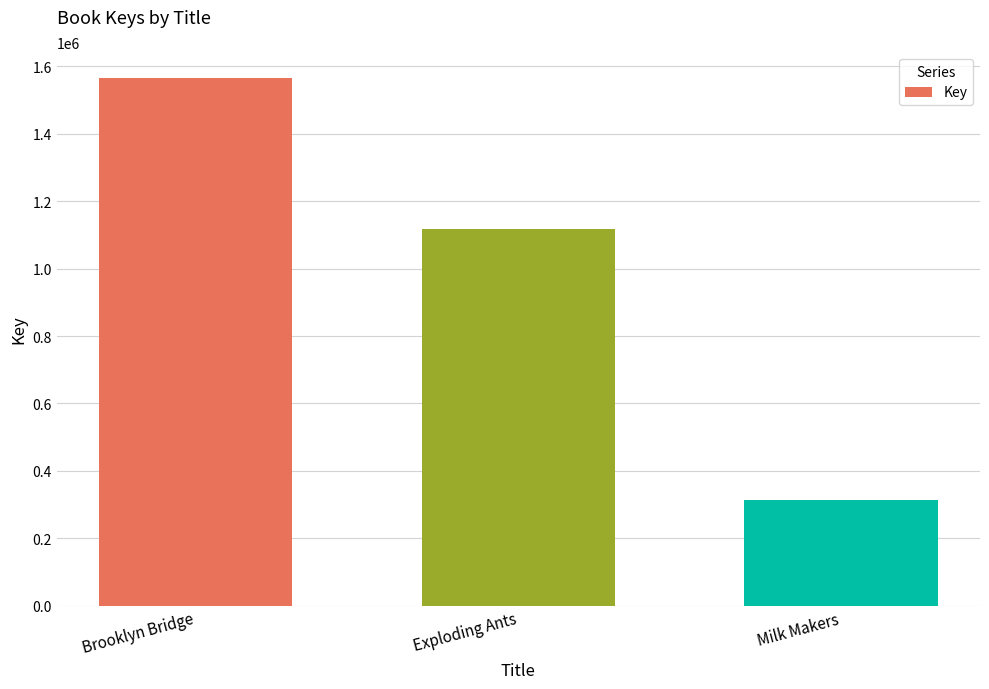

Reading right to left, list all the values displayed in this chart.

314643	1116360	1564481